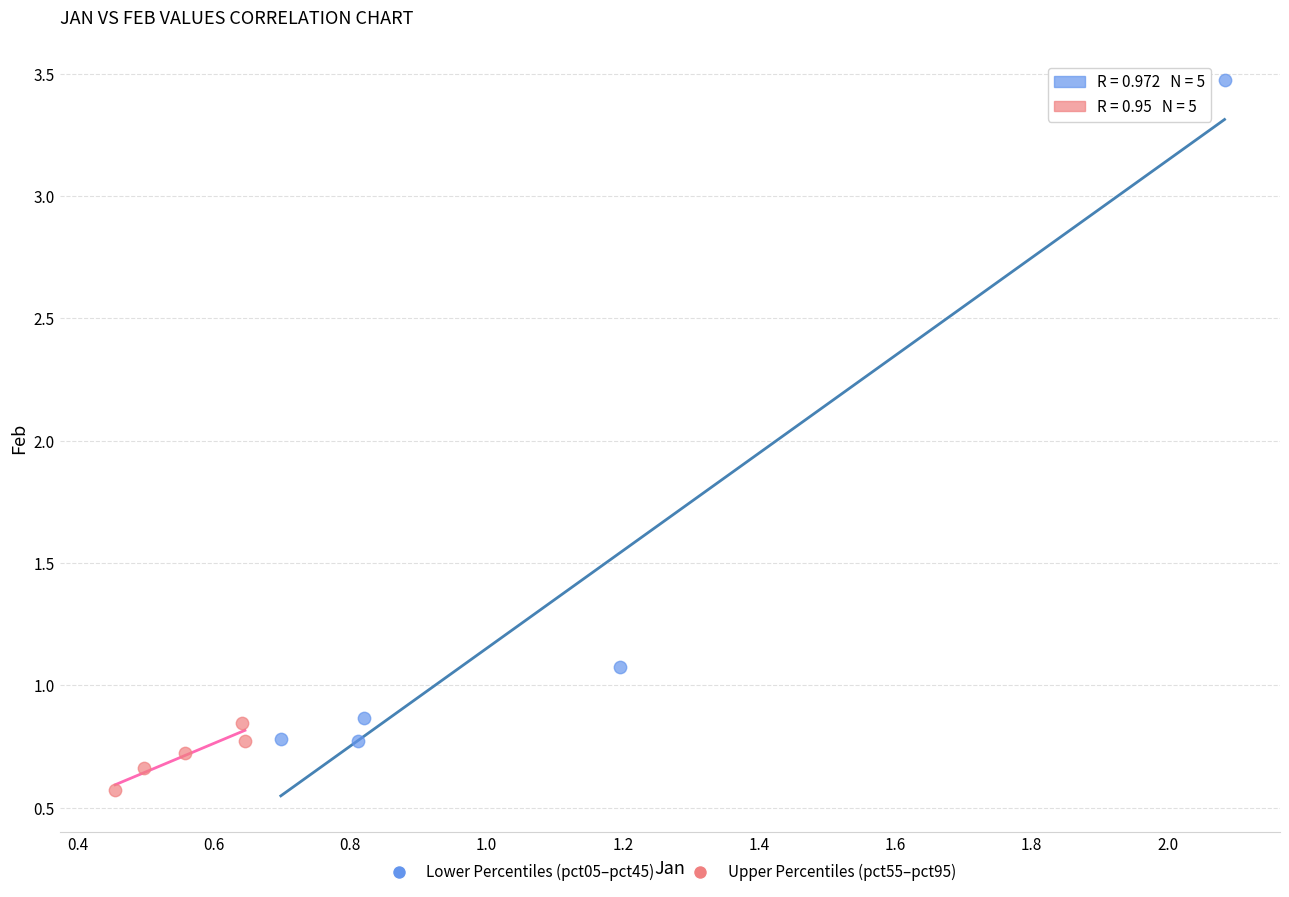

Which series has the widest spread of Y values?

Lower Percentiles (pct05–pct45)